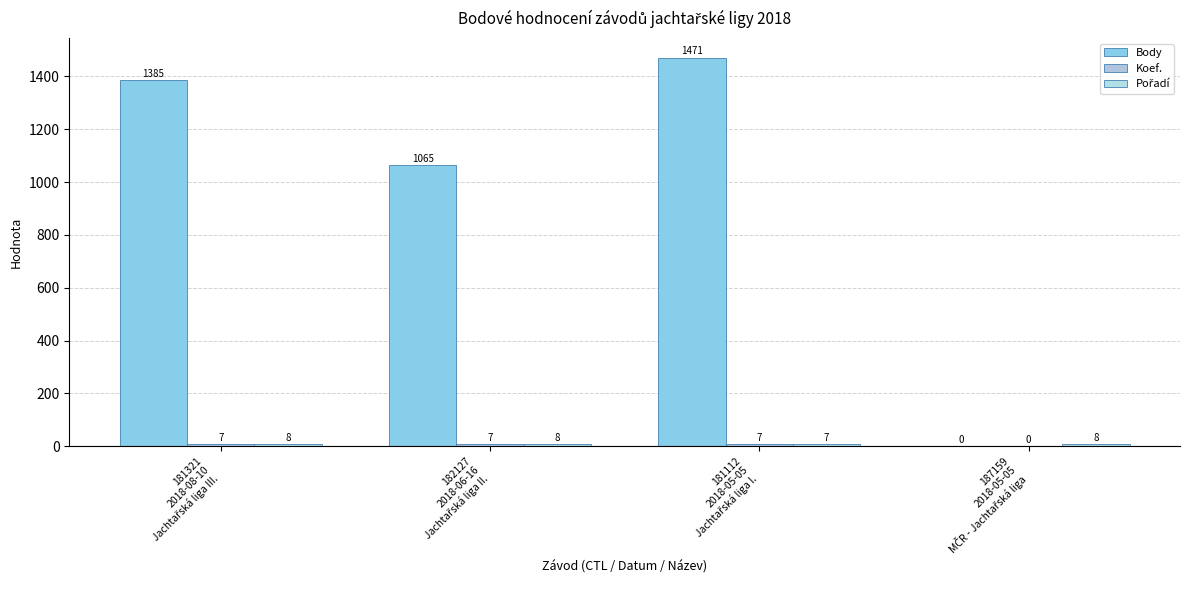

Reading left to right, extract all data points from this chart.

Body: 181321
2018-08-10
Jachtařská liga III.=1385	182127
2018-06-16
Jachtařská liga II.=1065	181112
2018-05-05
Jachtařská liga I.=1471	187159
2018-05-05
MČR - Jachtařská liga=0
Koef.: 181321
2018-08-10
Jachtařská liga III.=7	182127
2018-06-16
Jachtařská liga II.=7	181112
2018-05-05
Jachtařská liga I.=7	187159
2018-05-05
MČR - Jachtařská liga=0
Pořadí: 181321
2018-08-10
Jachtařská liga III.=8	182127
2018-06-16
Jachtařská liga II.=8	181112
2018-05-05
Jachtařská liga I.=7	187159
2018-05-05
MČR - Jachtařská liga=8